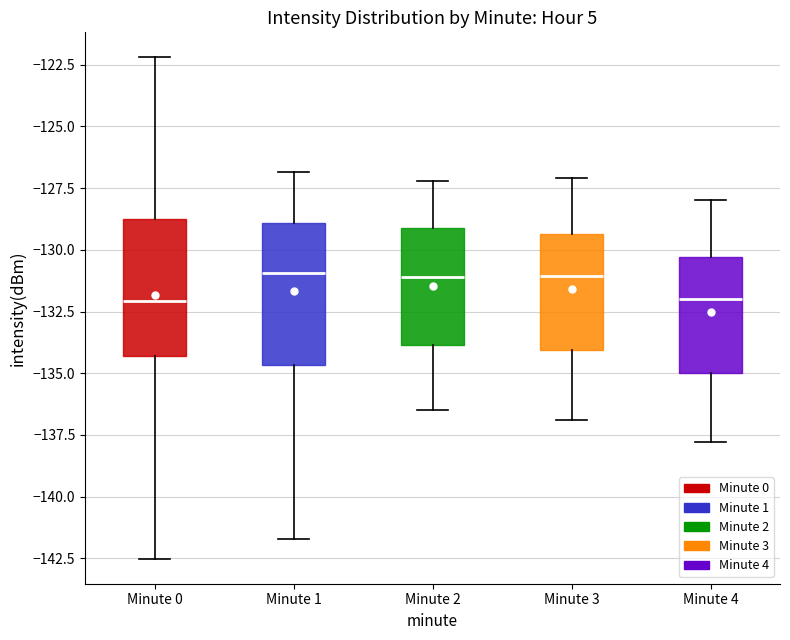

Reading left to right, transcribe this box plot: for each box, give where its median line is, the range the box spans, and where its two whiskers end, as read against the y-axis. The values are not printed on the chart, so give them approximately, as read against the axis.

Minute 0: median -132.0, box -134.5 to -129.0, whiskers -142.5 to -122.0
Minute 1: median -131.0, box -134.5 to -129.0, whiskers -141.5 to -127.0
Minute 2: median -131.0, box -134.0 to -129.0, whiskers -136.5 to -127.0
Minute 3: median -131.0, box -134.0 to -129.5, whiskers -137.0 to -127.0
Minute 4: median -132.0, box -135.0 to -130.5, whiskers -138.0 to -128.0